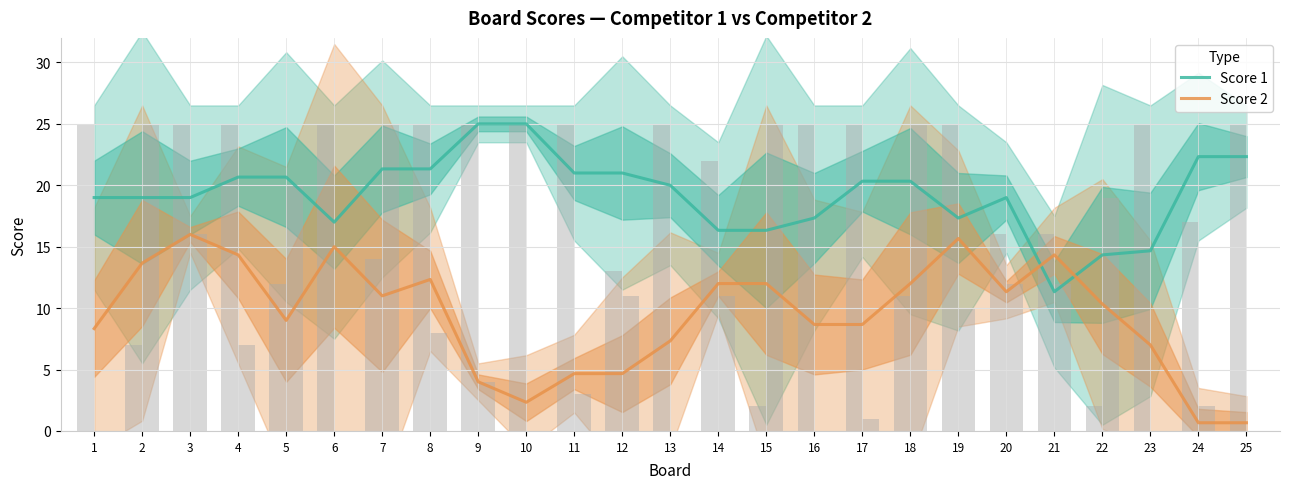

List the series in order of their overall mean, lowest first.

Score 2, Score 1